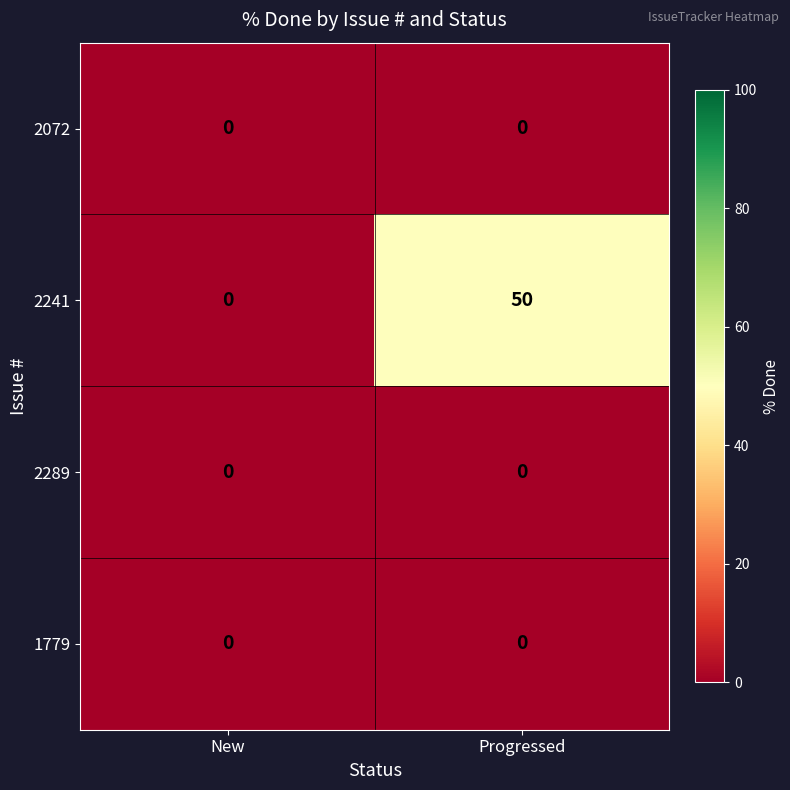

Is it true that 2241 equals 50 at Progressed?

True